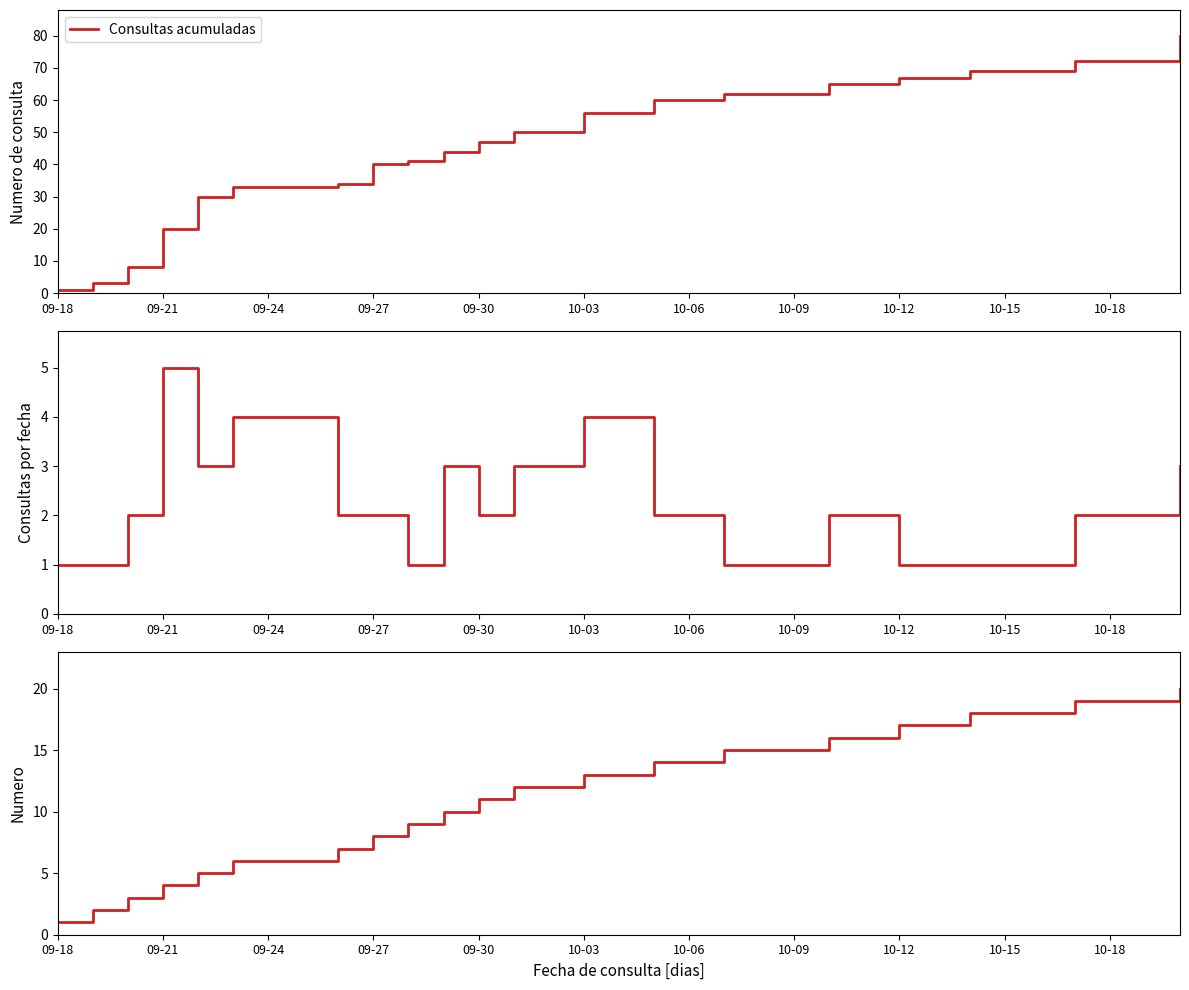

Which series has the largest total across all categories?

Consultas acumuladas